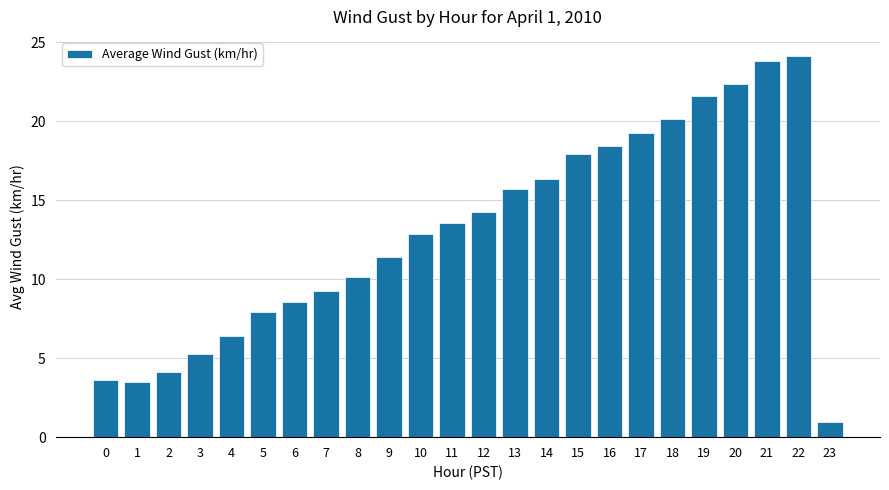

What is the sum of all values?

311.3